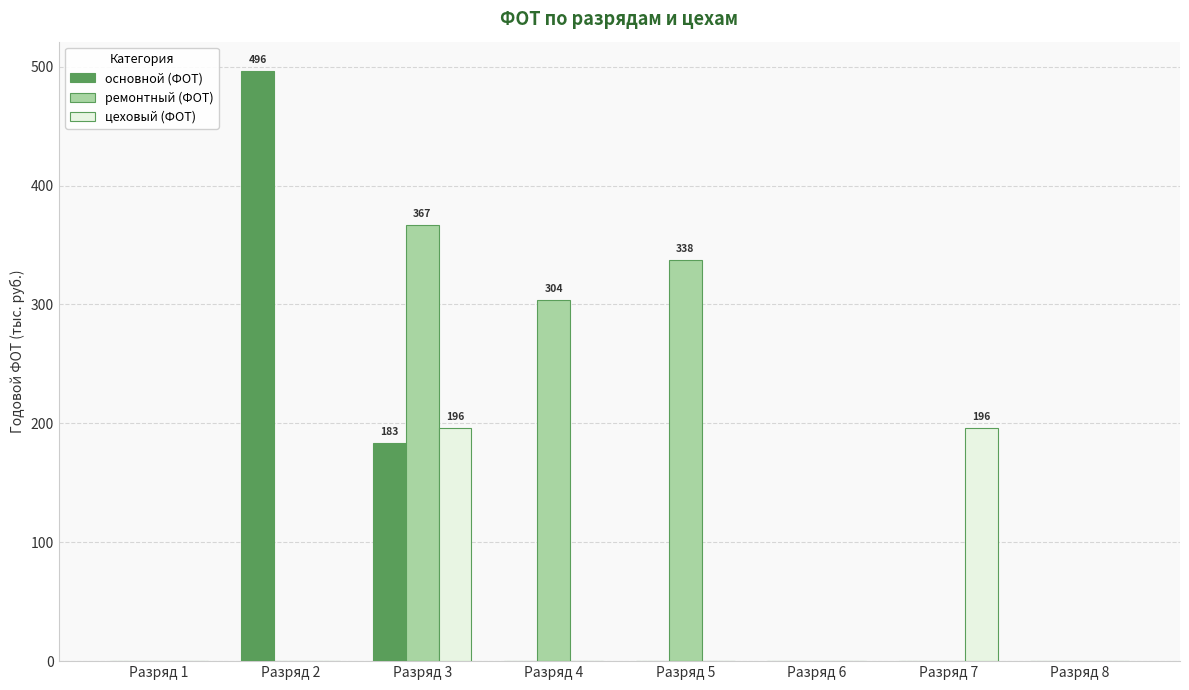

What is the total value across all series at Разряд 3?

746.3